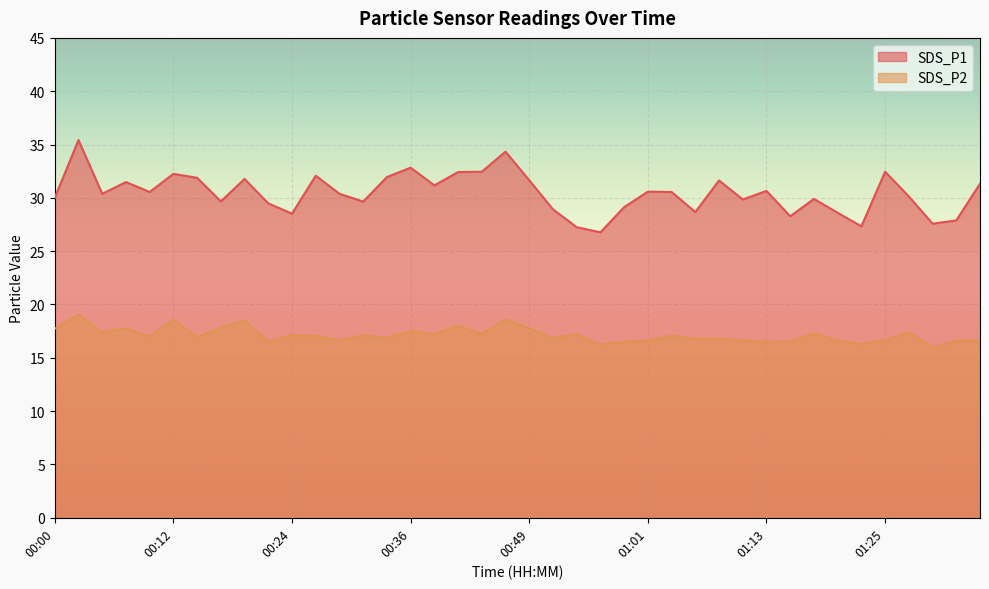

Where is the first local minimum for SDS_P1?

00:05